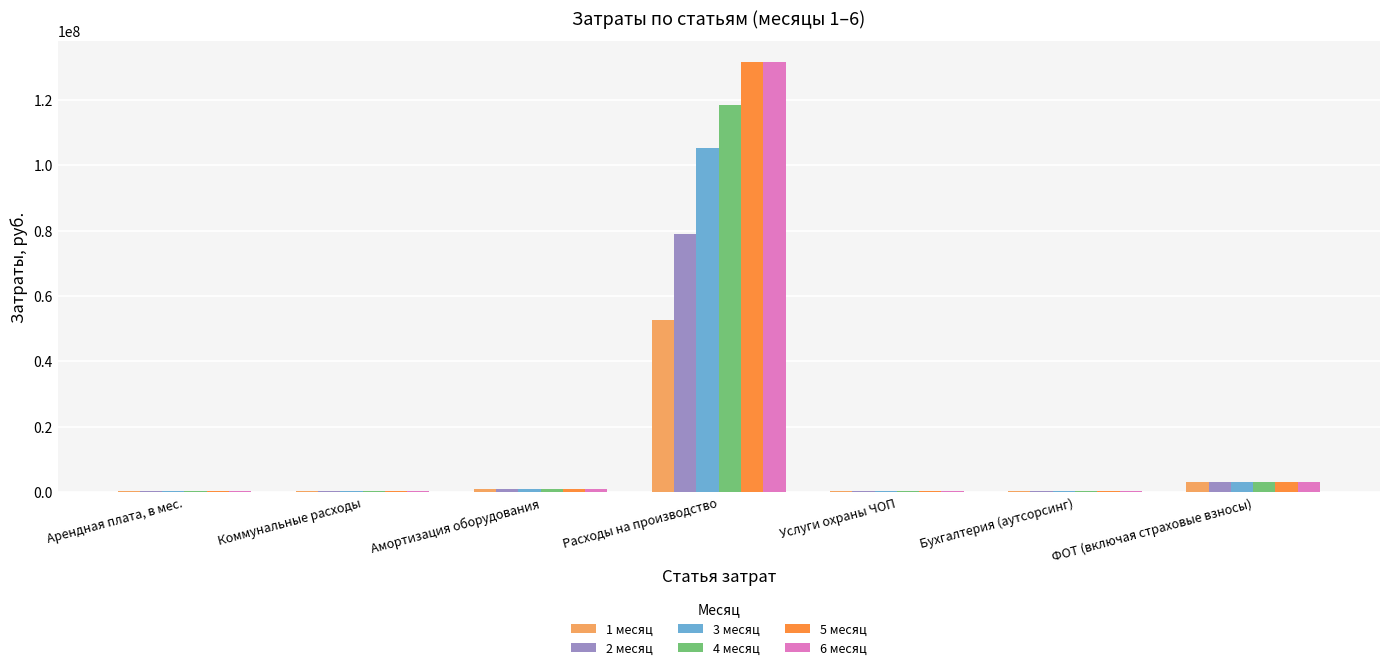

Is it true that 2 месяц equals 52277217.6 at Расходы на производство?

False